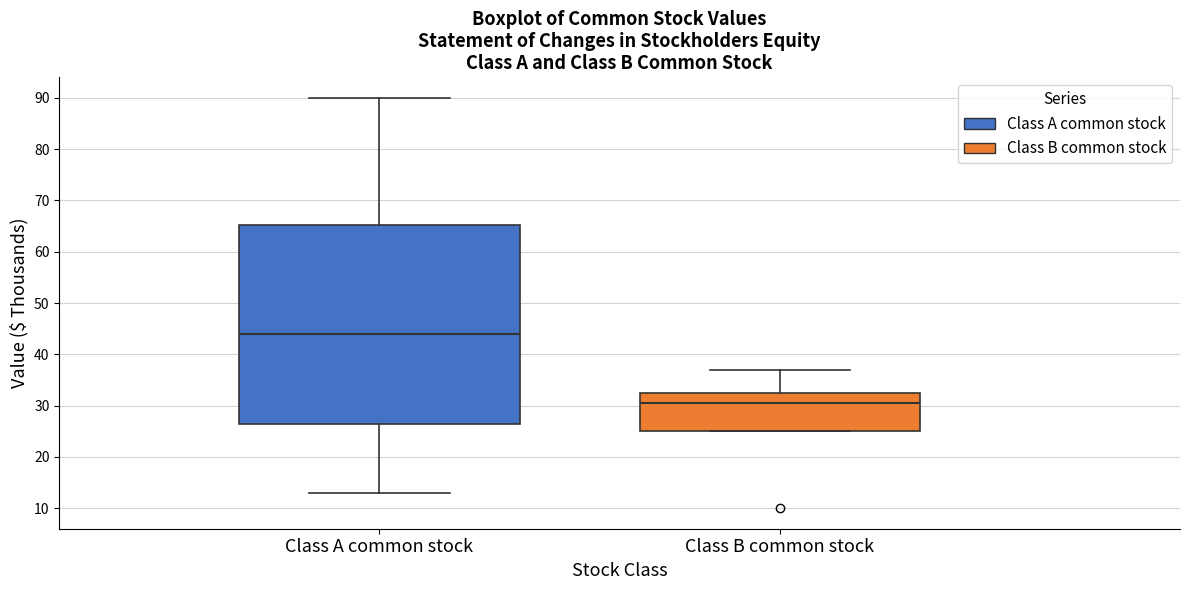

Reading left to right, transcribe this box plot: for each box, give where its median line is, the range the box spans, and where its two whiskers end, as read against the y-axis. The values are not printed on the chart, so give them approximately, as read against the axis.

Class A common stock: median 44, box 27 to 65, whiskers 13 to 90
Class B common stock: median 31, box 25 to 33, whiskers 25 to 37